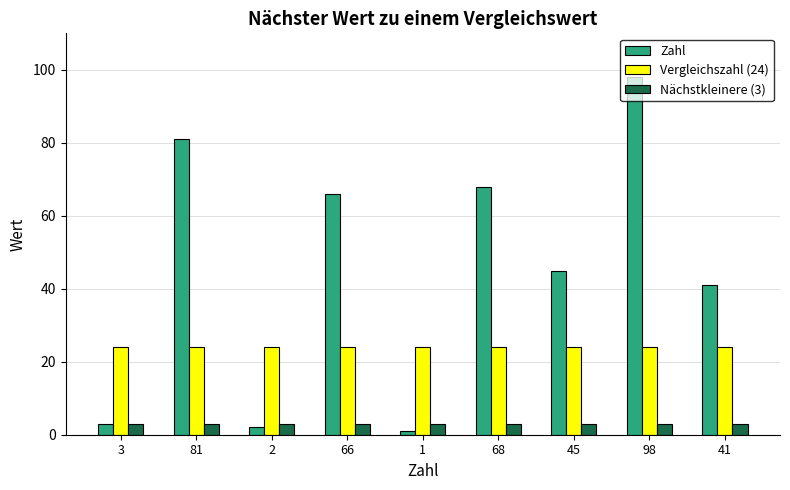

Rank the series by their maximum value, from highest to lowest.

Zahl, Vergleichszahl (24), Nächstkleinere (3)